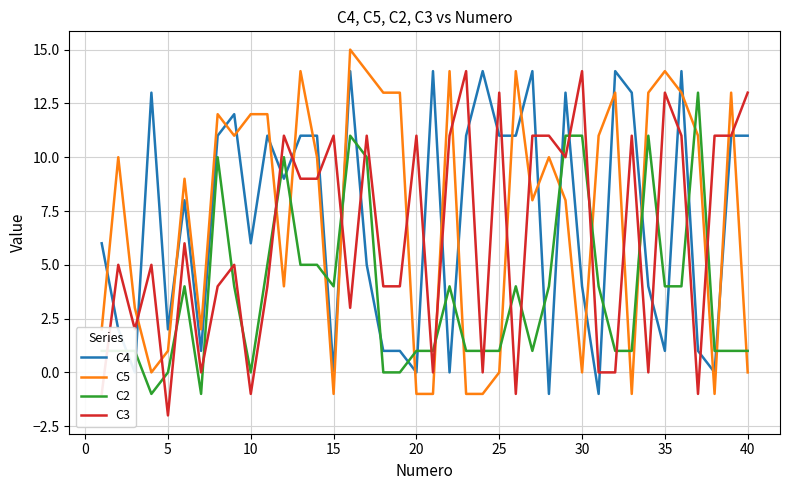

Which series ends up on top after the final intersection of C5 and C4?

C4